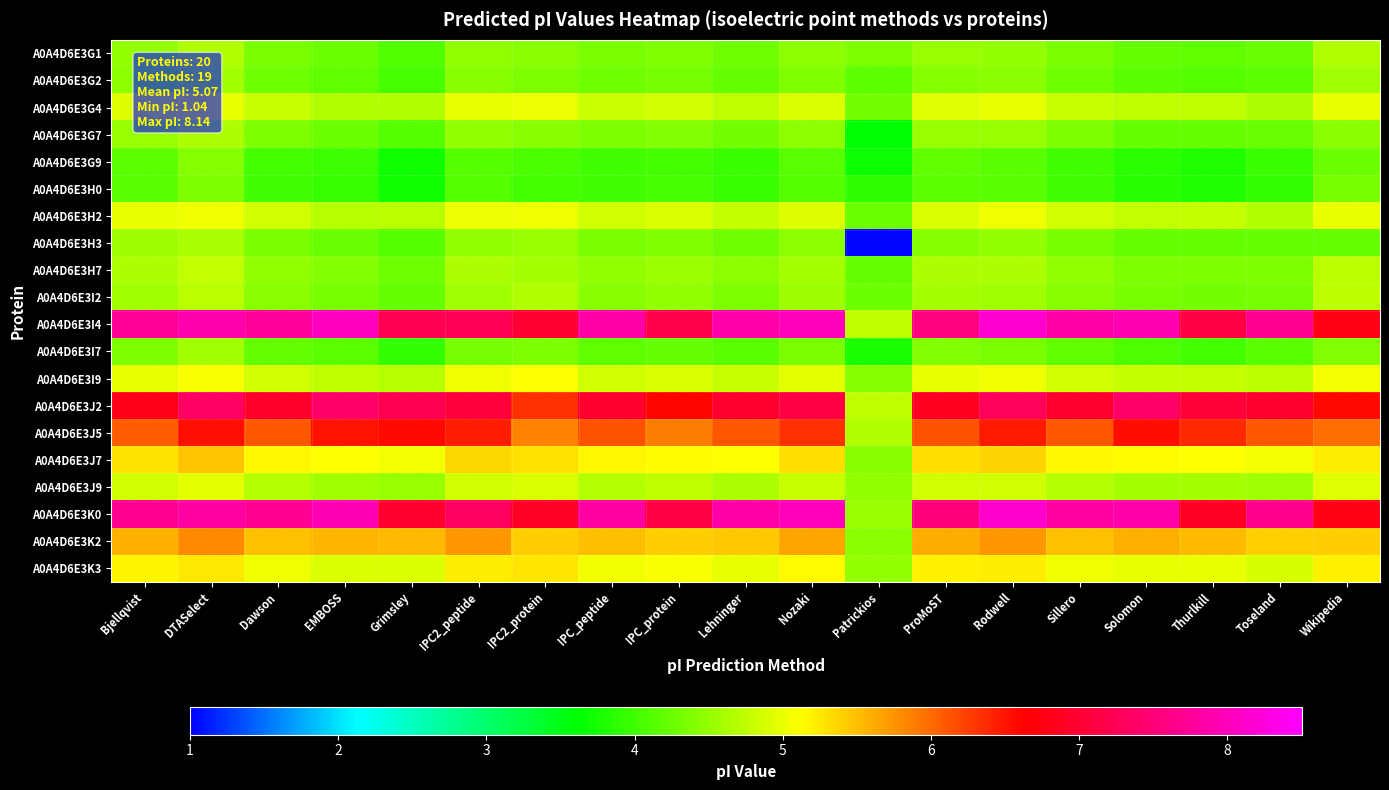

Reading left to right, transcribe all the data shown in this chart.

A0A4D6E3G1: Bjellqvist=4.5	DTASelect=4.7	Dawson=4.3	EMBOSS=4.3	Grimsley=4.1	IPC2_peptide=4.5	IPC2_protein=4.4	IPC_peptide=4.3	IPC_protein=4.4	Lehninger=4.3	Nozaki=4.5	Patrickios=4.4	ProMoST=4.5	Rodwell=4.5	Sillero=4.3	Solomon=4.2	Thurlkill=4.2	Toseland=4.2	Wikipedia=4.7
A0A4D6E3G2: Bjellqvist=4.4	DTASelect=4.6	Dawson=4.3	EMBOSS=4.2	Grimsley=4.0	IPC2_peptide=4.4	IPC2_protein=4.4	IPC_peptide=4.3	IPC_protein=4.3	Lehninger=4.2	Nozaki=4.4	Patrickios=4.2	ProMoST=4.4	Rodwell=4.4	Sillero=4.3	Solomon=4.2	Thurlkill=4.1	Toseland=4.2	Wikipedia=4.6
A0A4D6E3G4: Bjellqvist=4.9	DTASelect=5.0	Dawson=4.8	EMBOSS=4.7	Grimsley=4.7	IPC2_peptide=5.0	IPC2_protein=5.0	IPC_peptide=4.8	IPC_protein=4.9	Lehninger=4.7	Nozaki=4.9	Patrickios=4.3	ProMoST=5.0	Rodwell=5.0	Sillero=4.8	Solomon=4.7	Thurlkill=4.8	Toseland=4.6	Wikipedia=5.0
A0A4D6E3G7: Bjellqvist=4.5	DTASelect=4.6	Dawson=4.4	EMBOSS=4.3	Grimsley=4.1	IPC2_peptide=4.5	IPC2_protein=4.4	IPC_peptide=4.4	IPC_protein=4.4	Lehninger=4.3	Nozaki=4.5	Patrickios=3.6	ProMoST=4.5	Rodwell=4.5	Sillero=4.4	Solomon=4.2	Thurlkill=4.2	Toseland=4.2	Wikipedia=4.4
A0A4D6E3G9: Bjellqvist=4.2	DTASelect=4.4	Dawson=4.0	EMBOSS=4.0	Grimsley=3.7	IPC2_peptide=4.1	IPC2_protein=4.1	IPC_peptide=4.0	IPC_protein=4.0	Lehninger=4.0	Nozaki=4.1	Patrickios=3.7	ProMoST=4.2	Rodwell=4.2	Sillero=4.0	Solomon=3.9	Thurlkill=3.8	Toseland=4.0	Wikipedia=4.3
A0A4D6E3H0: Bjellqvist=4.2	DTASelect=4.4	Dawson=4.0	EMBOSS=3.9	Grimsley=3.7	IPC2_peptide=4.1	IPC2_protein=4.0	IPC_peptide=4.0	IPC_protein=4.0	Lehninger=4.0	Nozaki=4.1	Patrickios=3.9	ProMoST=4.2	Rodwell=4.2	Sillero=4.0	Solomon=3.9	Thurlkill=3.8	Toseland=3.9	Wikipedia=4.3
A0A4D6E3H2: Bjellqvist=5.0	DTASelect=5.0	Dawson=4.8	EMBOSS=4.7	Grimsley=4.7	IPC2_peptide=5.0	IPC2_protein=5.0	IPC_peptide=4.9	IPC_protein=4.9	Lehninger=4.8	Nozaki=4.9	Patrickios=4.3	ProMoST=4.9	Rodwell=5.0	Sillero=4.8	Solomon=4.8	Thurlkill=4.8	Toseland=4.7	Wikipedia=5.0
A0A4D6E3H3: Bjellqvist=4.5	DTASelect=4.6	Dawson=4.3	EMBOSS=4.2	Grimsley=4.1	IPC2_peptide=4.5	IPC2_protein=4.5	IPC_peptide=4.3	IPC_protein=4.4	Lehninger=4.3	Nozaki=4.5	Patrickios=1.0	ProMoST=4.4	Rodwell=4.5	Sillero=4.3	Solomon=4.2	Thurlkill=4.2	Toseland=4.2	Wikipedia=4.2
A0A4D6E3H7: Bjellqvist=4.6	DTASelect=4.8	Dawson=4.5	EMBOSS=4.4	Grimsley=4.3	IPC2_peptide=4.6	IPC2_protein=4.6	IPC_peptide=4.5	IPC_protein=4.5	Lehninger=4.4	Nozaki=4.6	Patrickios=4.2	ProMoST=4.6	Rodwell=4.6	Sillero=4.5	Solomon=4.4	Thurlkill=4.4	Toseland=4.4	Wikipedia=4.7
A0A4D6E3I2: Bjellqvist=4.6	DTASelect=4.7	Dawson=4.4	EMBOSS=4.3	Grimsley=4.2	IPC2_peptide=4.6	IPC2_protein=4.7	IPC_peptide=4.4	IPC_protein=4.5	Lehninger=4.4	Nozaki=4.5	Patrickios=4.3	ProMoST=4.6	Rodwell=4.6	Sillero=4.4	Solomon=4.3	Thurlkill=4.3	Toseland=4.3	Wikipedia=4.7
A0A4D6E3I4: Bjellqvist=7.7	DTASelect=7.9	Dawson=7.7	EMBOSS=8.0	Grimsley=7.2	IPC2_peptide=7.2	IPC2_protein=7.0	IPC_peptide=7.8	IPC_protein=7.2	Lehninger=7.9	Nozaki=8.0	Patrickios=4.7	ProMoST=7.6	Rodwell=8.1	Sillero=7.8	Solomon=7.9	Thurlkill=7.1	Toseland=7.7	Wikipedia=6.8
A0A4D6E3I7: Bjellqvist=4.4	DTASelect=4.6	Dawson=4.2	EMBOSS=4.2	Grimsley=3.9	IPC2_peptide=4.3	IPC2_protein=4.4	IPC_peptide=4.2	IPC_protein=4.2	Lehninger=4.2	Nozaki=4.3	Patrickios=3.8	ProMoST=4.4	Rodwell=4.3	Sillero=4.2	Solomon=4.1	Thurlkill=4.0	Toseland=4.2	Wikipedia=4.4
A0A4D6E3I9: Bjellqvist=5.0	DTASelect=5.1	Dawson=4.9	EMBOSS=4.7	Grimsley=4.7	IPC2_peptide=5.0	IPC2_protein=5.1	IPC_peptide=4.9	IPC_protein=4.9	Lehninger=4.8	Nozaki=5.0	Patrickios=4.4	ProMoST=5.0	Rodwell=5.0	Sillero=4.9	Solomon=4.8	Thurlkill=4.8	Toseland=4.7	Wikipedia=5.1
A0A4D6E3J2: Bjellqvist=6.8	DTASelect=7.4	Dawson=6.9	EMBOSS=7.4	Grimsley=7.2	IPC2_peptide=7.1	IPC2_protein=6.3	IPC_peptide=7.0	IPC_protein=6.6	Lehninger=7.0	Nozaki=7.1	Patrickios=4.8	ProMoST=6.9	Rodwell=7.3	Sillero=7.0	Solomon=7.4	Thurlkill=7.0	Toseland=7.0	Wikipedia=6.6
A0A4D6E3J5: Bjellqvist=6.1	DTASelect=6.5	Dawson=6.1	EMBOSS=6.5	Grimsley=6.6	IPC2_peptide=6.5	IPC2_protein=5.9	IPC_peptide=6.1	IPC_protein=5.9	Lehninger=6.1	Nozaki=6.3	Patrickios=4.7	ProMoST=6.1	Rodwell=6.5	Sillero=6.1	Solomon=6.5	Thurlkill=6.4	Toseland=6.1	Wikipedia=6.0
A0A4D6E3J7: Bjellqvist=5.3	DTASelect=5.5	Dawson=5.2	EMBOSS=5.1	Grimsley=5.1	IPC2_peptide=5.4	IPC2_protein=5.3	IPC_peptide=5.2	IPC_protein=5.1	Lehninger=5.1	Nozaki=5.3	Patrickios=4.4	ProMoST=5.3	Rodwell=5.4	Sillero=5.2	Solomon=5.1	Thurlkill=5.1	Toseland=5.1	Wikipedia=5.2
A0A4D6E3J9: Bjellqvist=4.8	DTASelect=5.0	Dawson=4.7	EMBOSS=4.6	Grimsley=4.5	IPC2_peptide=4.9	IPC2_protein=4.9	IPC_peptide=4.7	IPC_protein=4.7	Lehninger=4.6	Nozaki=4.8	Patrickios=4.5	ProMoST=4.9	Rodwell=4.9	Sillero=4.7	Solomon=4.6	Thurlkill=4.6	Toseland=4.6	Wikipedia=5.0
A0A4D6E3K0: Bjellqvist=7.7	DTASelect=7.8	Dawson=7.7	EMBOSS=8.0	Grimsley=7.0	IPC2_peptide=7.3	IPC2_protein=6.9	IPC_peptide=7.8	IPC_protein=7.1	Lehninger=7.8	Nozaki=8.0	Patrickios=4.5	ProMoST=7.5	Rodwell=8.1	Sillero=7.8	Solomon=7.9	Thurlkill=6.9	Toseland=7.6	Wikipedia=6.8
A0A4D6E3K2: Bjellqvist=5.6	DTASelect=5.8	Dawson=5.5	EMBOSS=5.5	Grimsley=5.5	IPC2_peptide=5.7	IPC2_protein=5.4	IPC_peptide=5.5	IPC_protein=5.4	Lehninger=5.4	Nozaki=5.7	Patrickios=4.4	ProMoST=5.6	Rodwell=5.7	Sillero=5.5	Solomon=5.6	Thurlkill=5.5	Toseland=5.4	Wikipedia=5.4
A0A4D6E3K3: Bjellqvist=5.2	DTASelect=5.3	Dawson=5.0	EMBOSS=4.9	Grimsley=4.9	IPC2_peptide=5.2	IPC2_protein=5.3	IPC_peptide=5.1	IPC_protein=5.1	Lehninger=5.0	Nozaki=5.2	Patrickios=4.5	ProMoST=5.2	Rodwell=5.2	Sillero=5.0	Solomon=5.0	Thurlkill=5.0	Toseland=4.9	Wikipedia=5.2